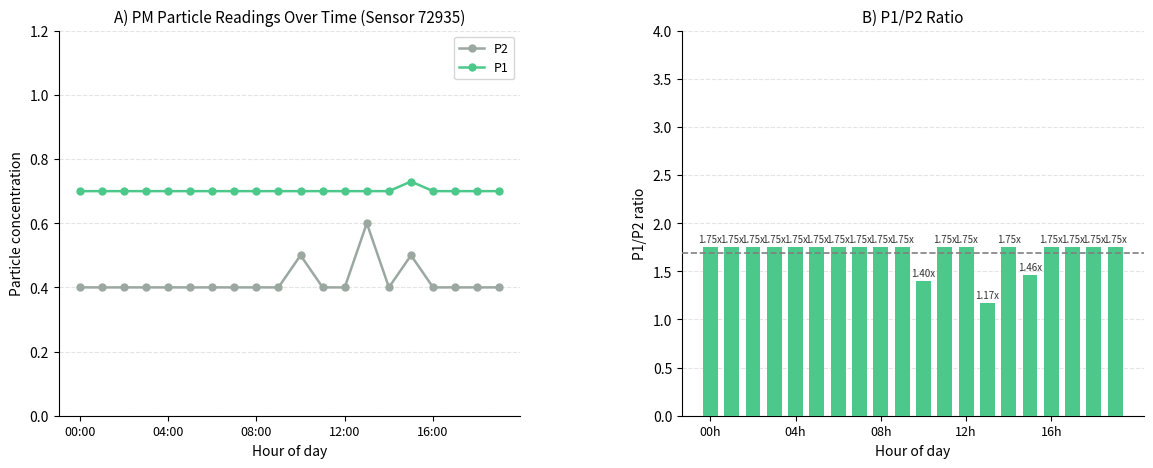

What is the highest value of the P1 series?

0.7